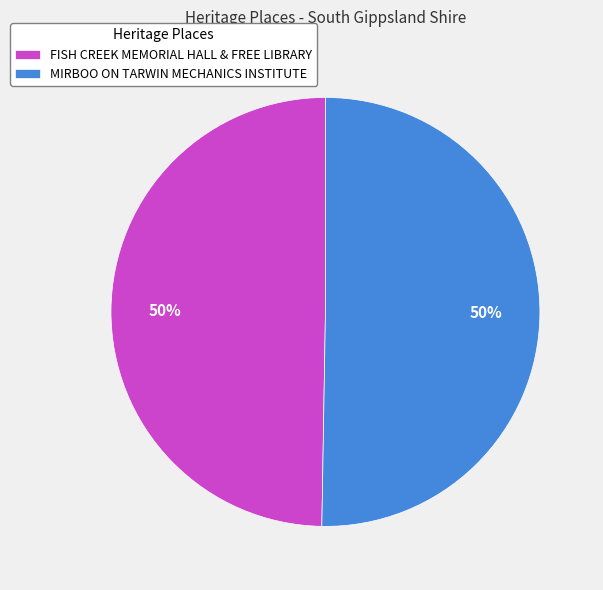

To the nearest percent, what is the combined percentage of FISH CREEK MEMORIAL HALL & FREE LIBRARY and MIRBOO ON TARWIN MECHANICS INSTITUTE?

100%